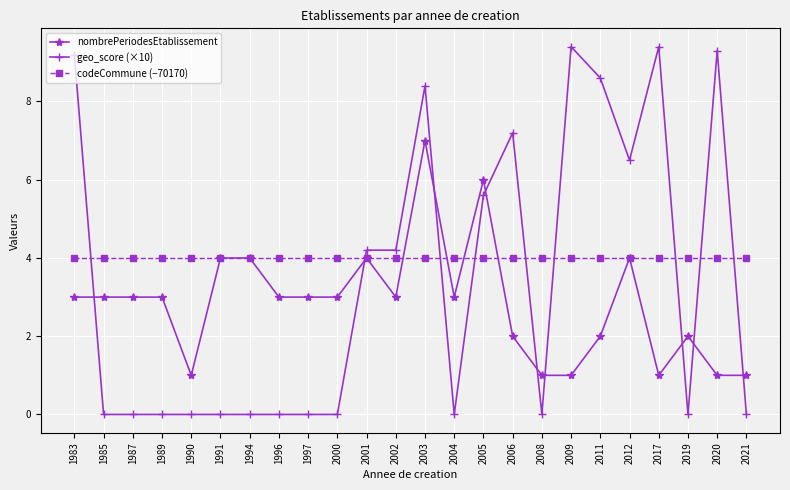

Is this an area chart (filled region under the line)?

No